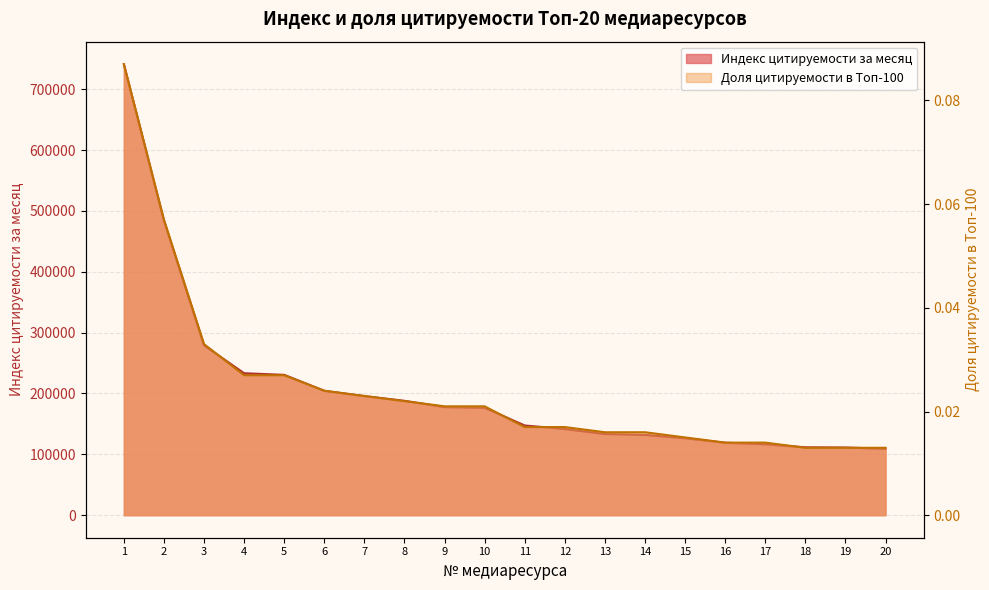

How many lines are shown in the chart?

2